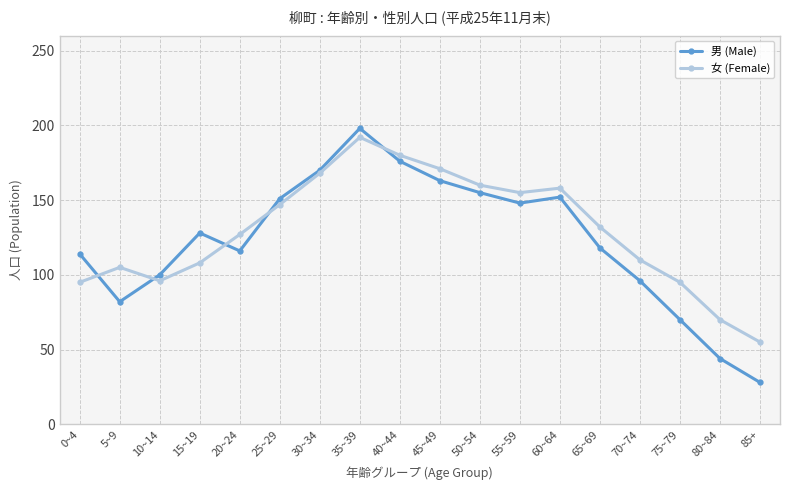

Is the value of 女 (Female) at 65~69 greater than the value of 男 (Male) at 20~24?

Yes